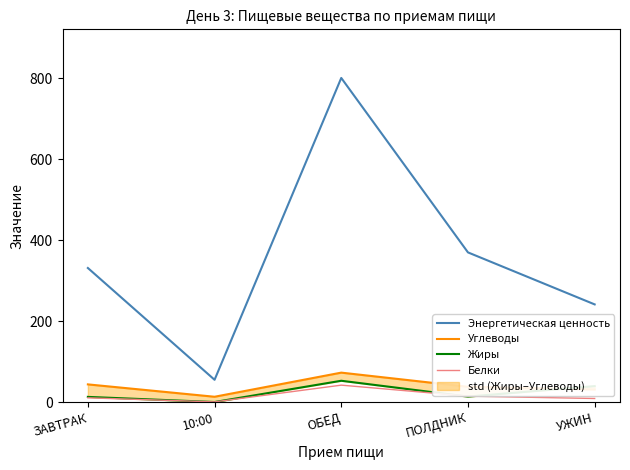

True or false: Энергетическая ценность and Жиры intersect in this chart.

False